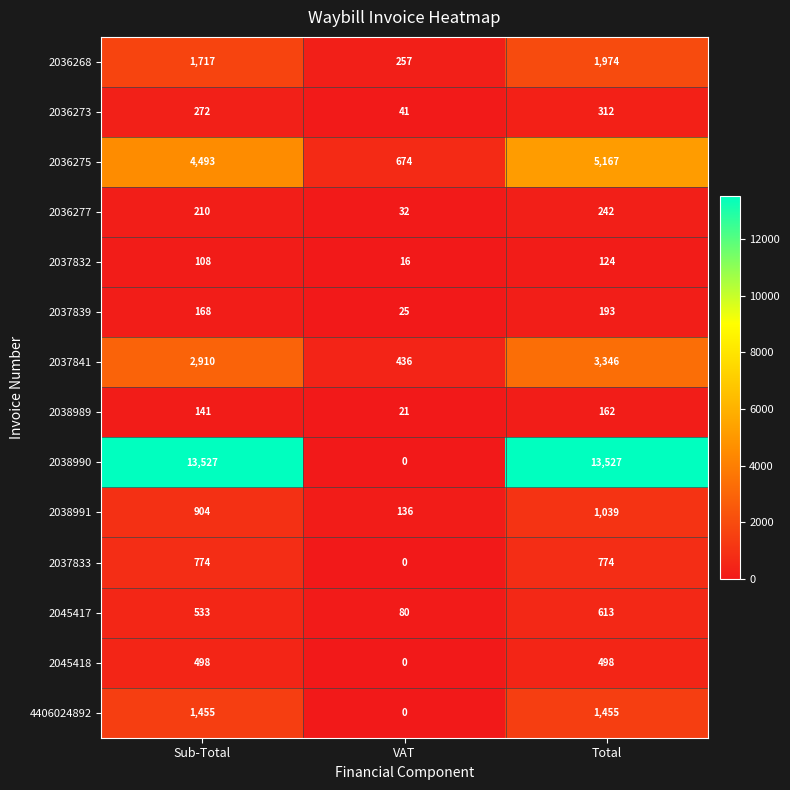

Count the 2036273 values in the range 41 to 312.

3